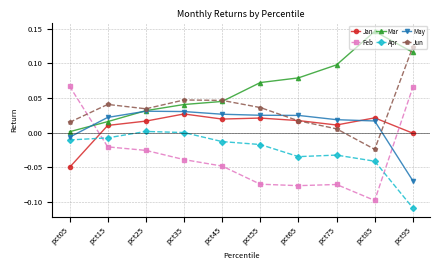

In Jan, how many points are higher than both neighbors (excluding endpoints)?

3